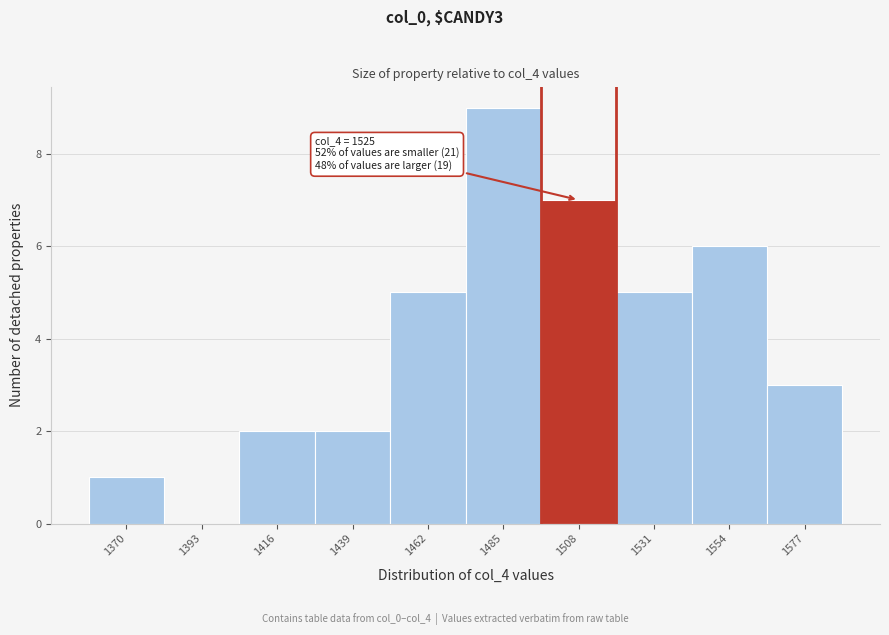

Reading left to right, transcribe all the data shown in this chart.

1370=1	1393=0	1416=2	1439=2	1462=5	1485=9	1508=7	1531=5	1554=6	1577=3